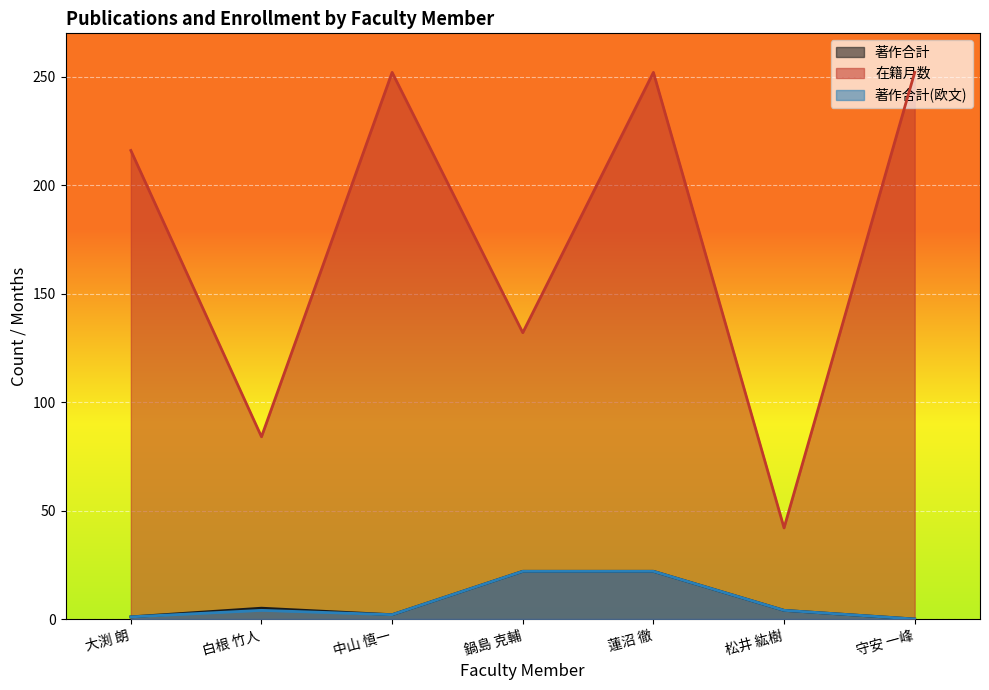

How many lines are shown in the chart?

3